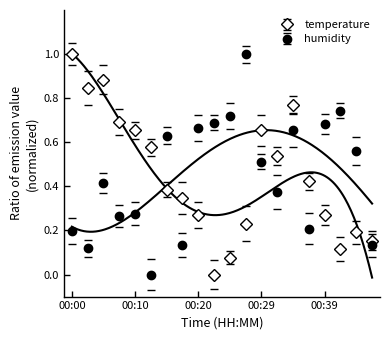

Rank the categories by humidity value from highest to lowest.

00:27, 00:42, 00:24, 00:22, 00:39, 00:20, 00:34, 00:15, 00:44, 00:29, 00:05, 00:32, 00:10, 00:07, 00:37, 00:00, 00:17, 00:46, 00:02, 00:12